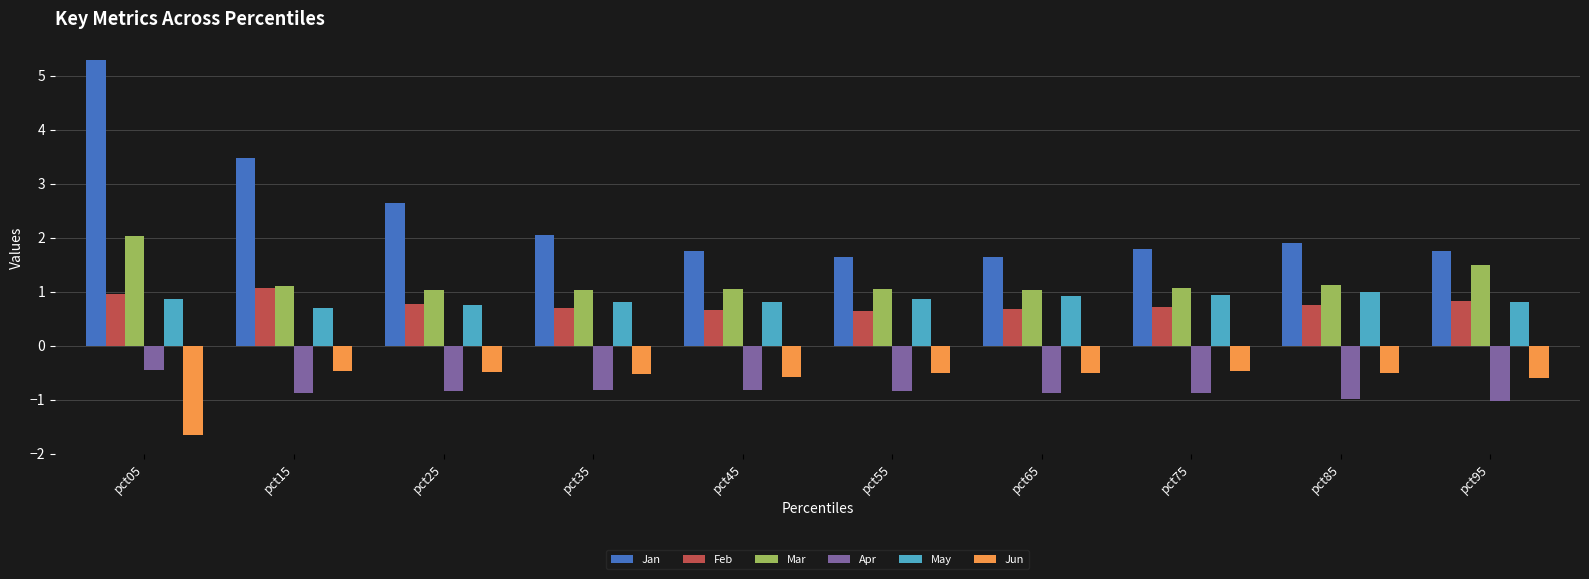

What is the maximum value for May?

1.0